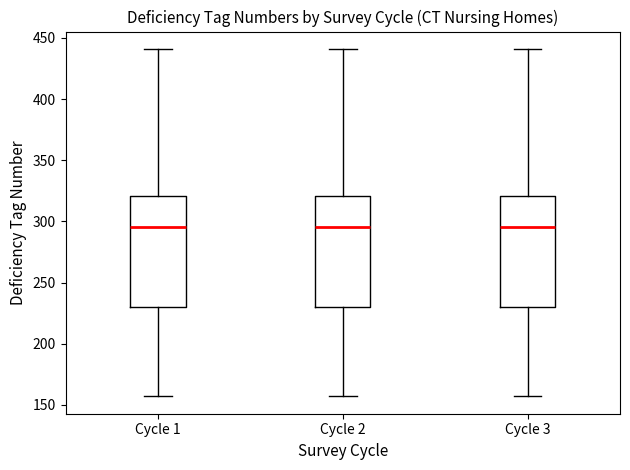

Reading left to right, transcribe this box plot: for each box, give where its median line is, the range the box spans, and where its two whiskers end, as read against the y-axis. The values are not printed on the chart, so give them approximately, as read against the axis.

Cycle 1: median 295, box 230 to 320, whiskers 155 to 440
Cycle 2: median 295, box 230 to 320, whiskers 155 to 440
Cycle 3: median 295, box 230 to 320, whiskers 155 to 440